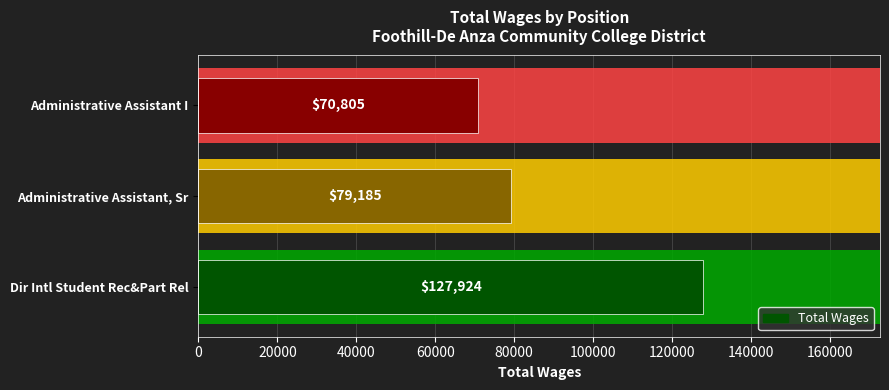

What is the value of the 2nd bar from the left?

79185